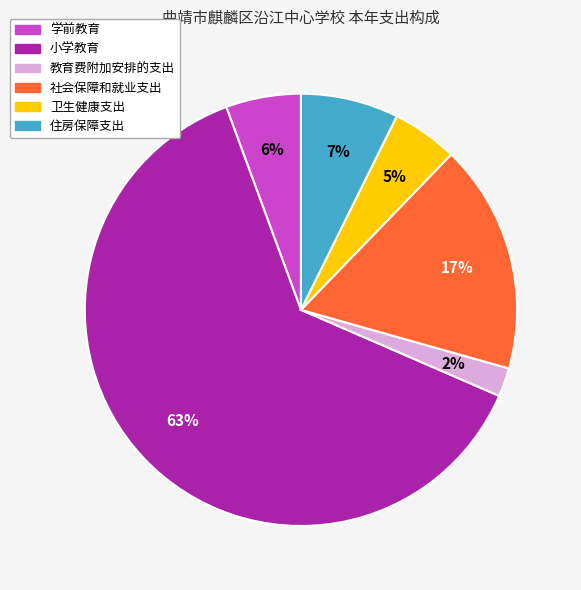

How many slices are in this pie chart?

6